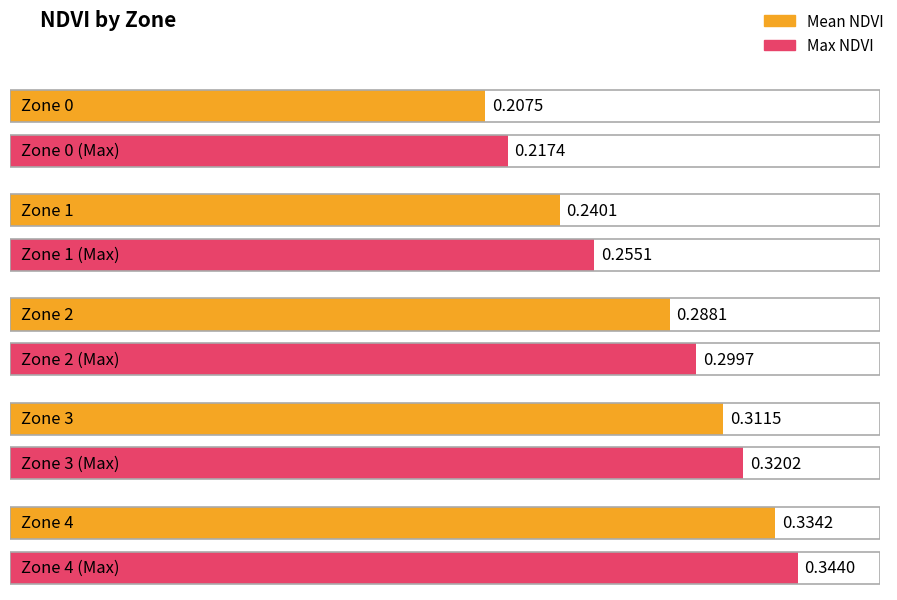

The value of Mean NDVI at Zone 1 is 0.1. True or false?

False